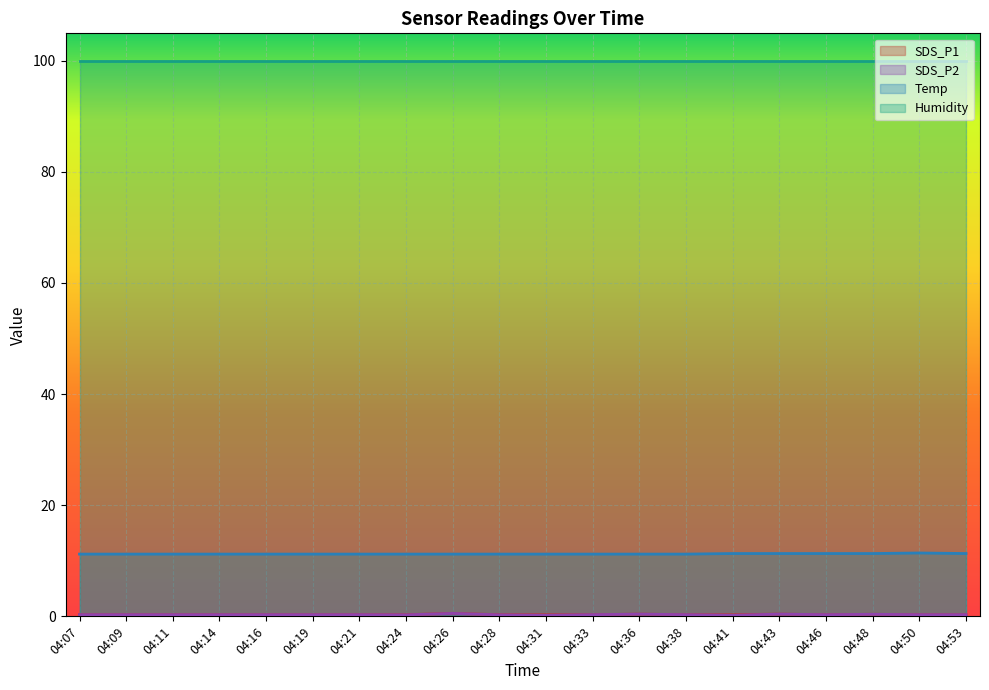

True or false: Temp has a value of 11.2 at 04:16.

True